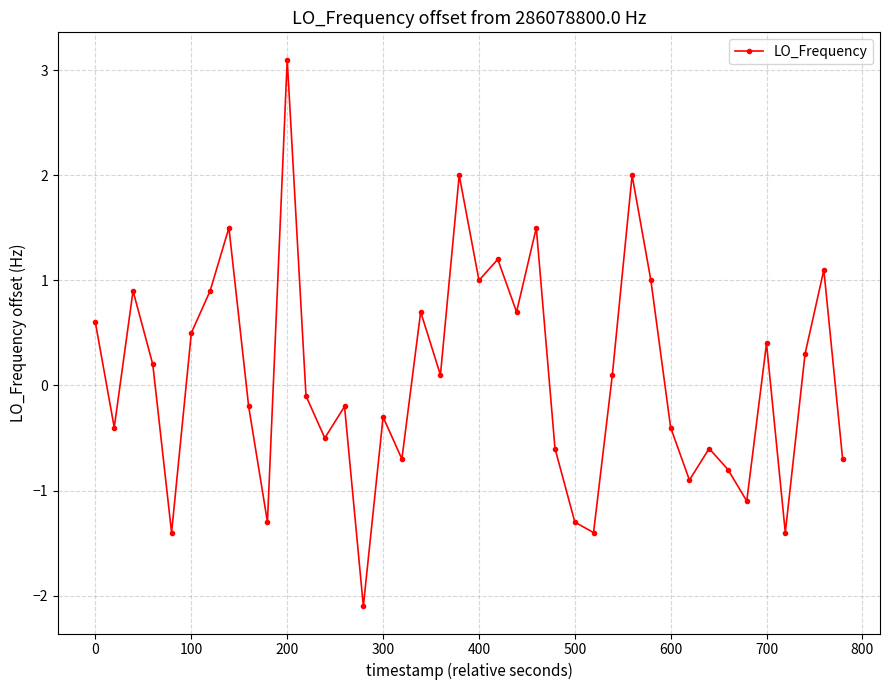

What is the value of the 9th point from the left?

-0.2